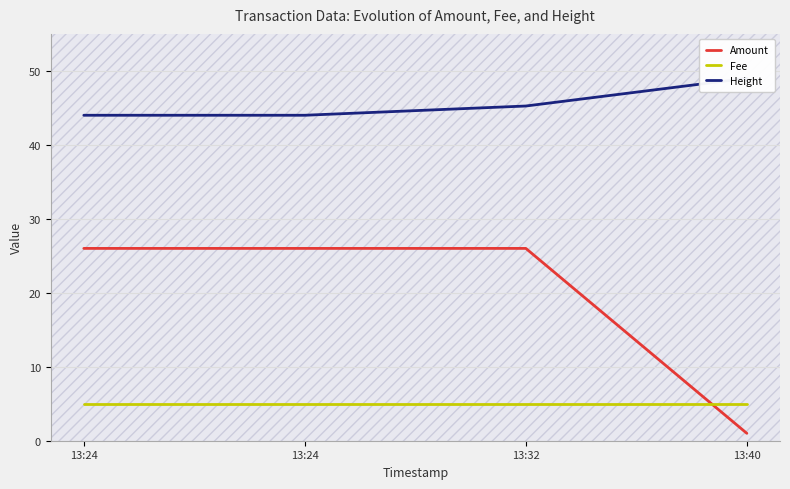

Which series changed the most between 13:24 and 13:32?

Height